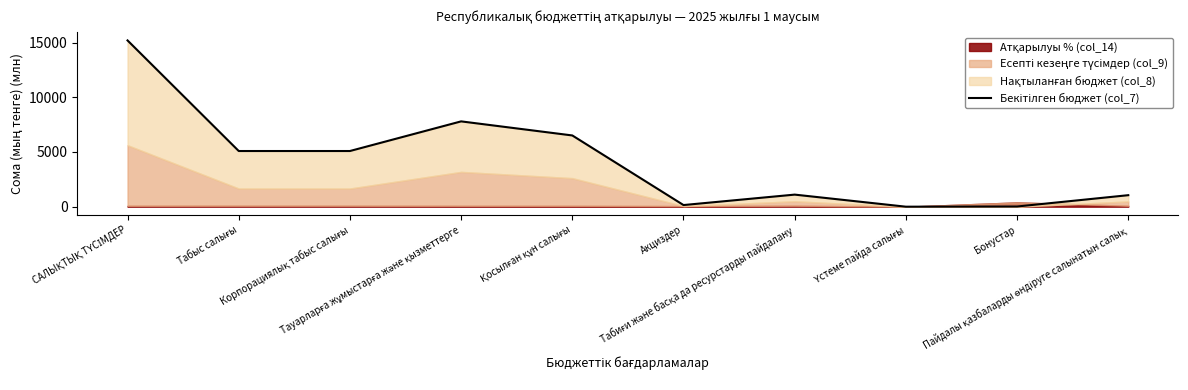

What is the label of the 5th point from the right?

Акциздер